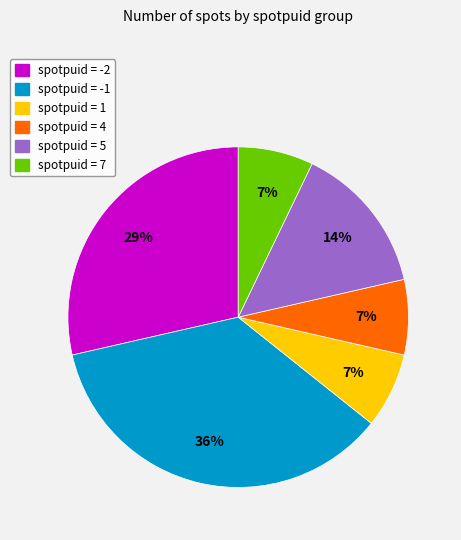

Count the number of slices in the pie.

6